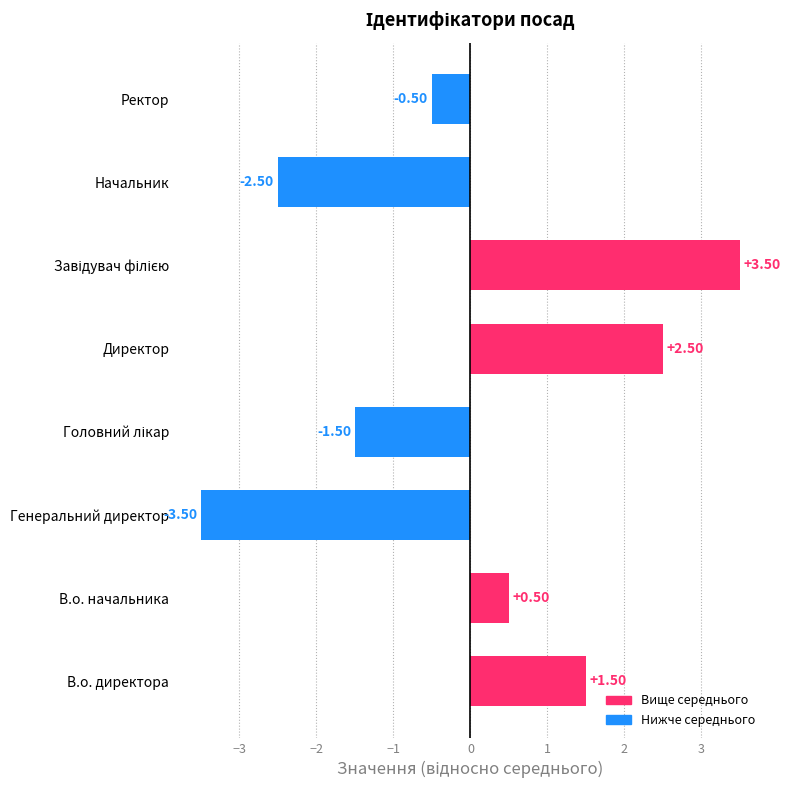

Which label corresponds to the smallest value in the chart?

Генеральний директор